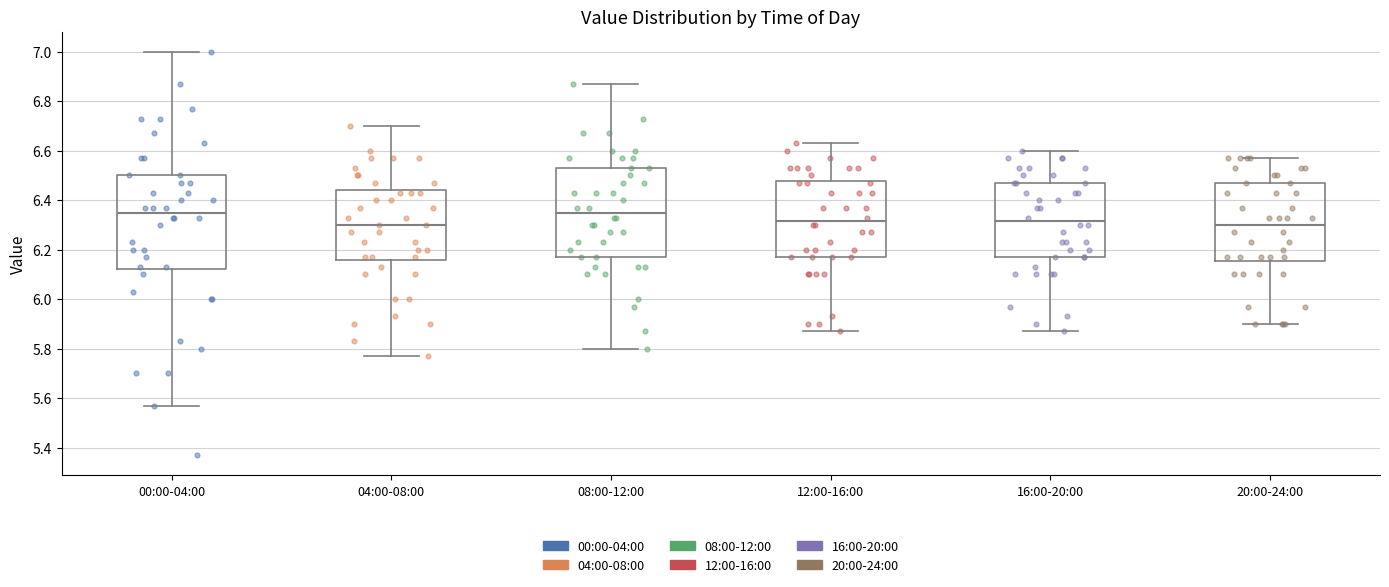

Where does the median line of the box for 00:00-04:00 sit on the y-axis? The values are not printed on the chart, so give them approximately, as read against the axis.

6.36